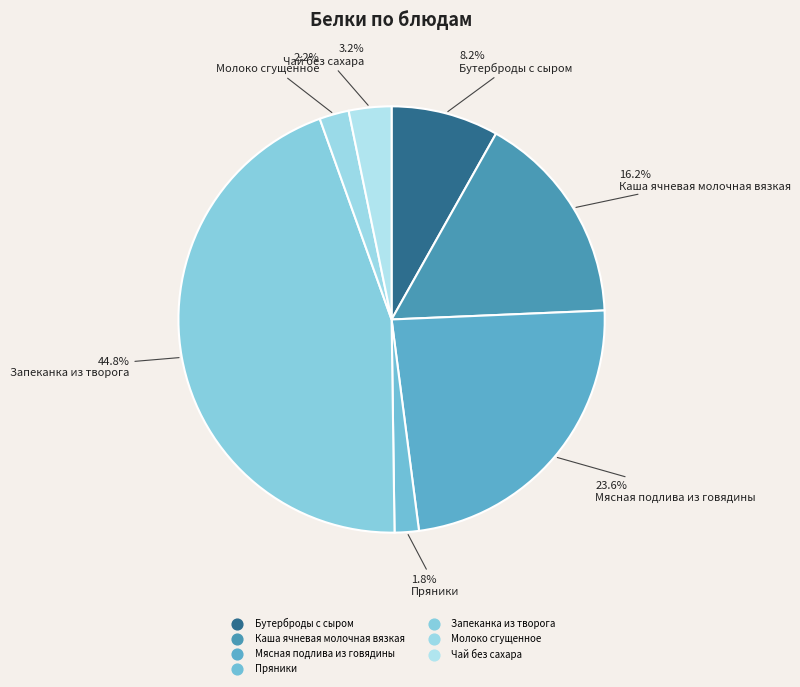

The Бутерброды с сыром slice represents 1% of the pie. True or false?

False